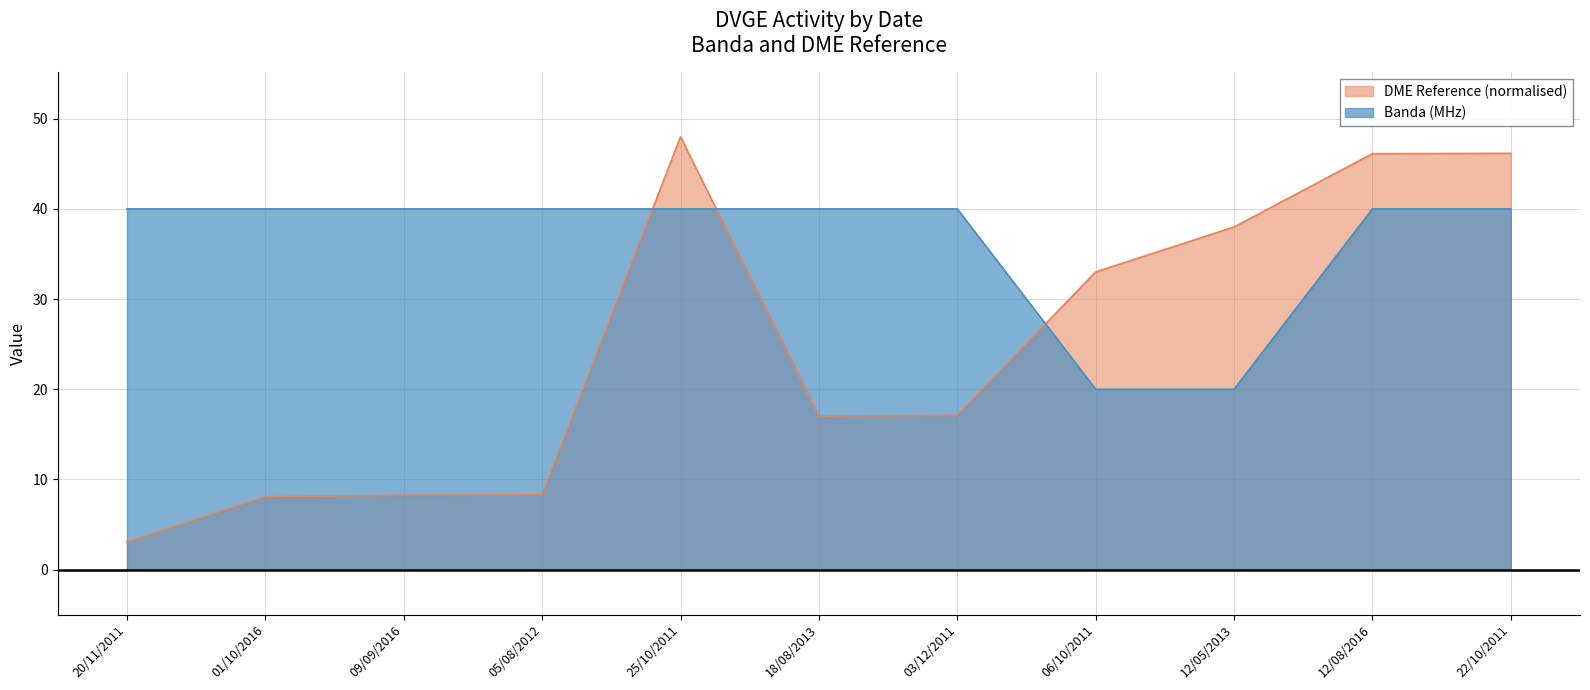

True or false: Banda (MHz) has more than 2 interior local peaks.

False